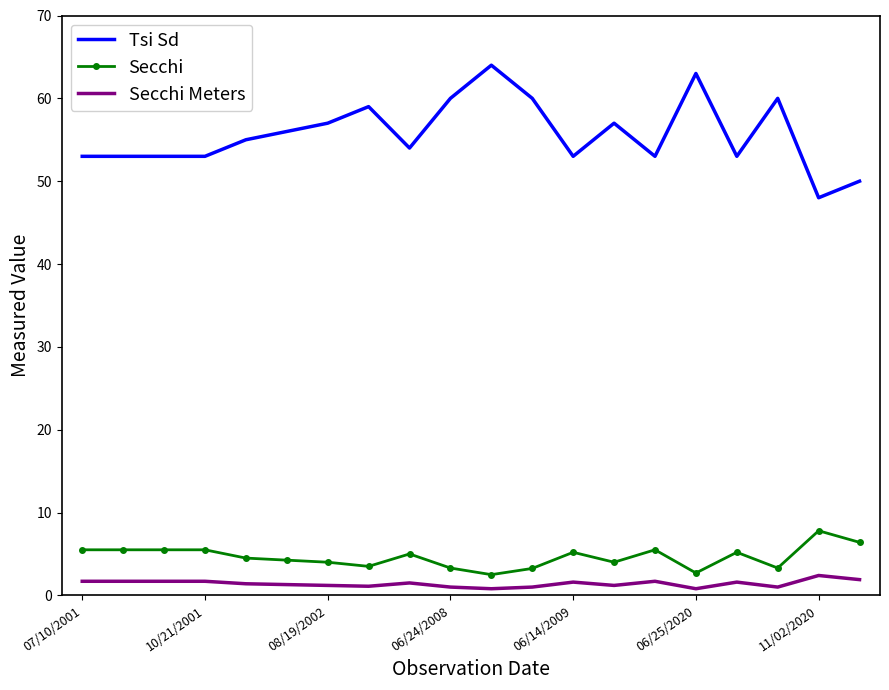

In Tsi Sd, how many points are higher than both neighbors (excluding endpoints)?

5